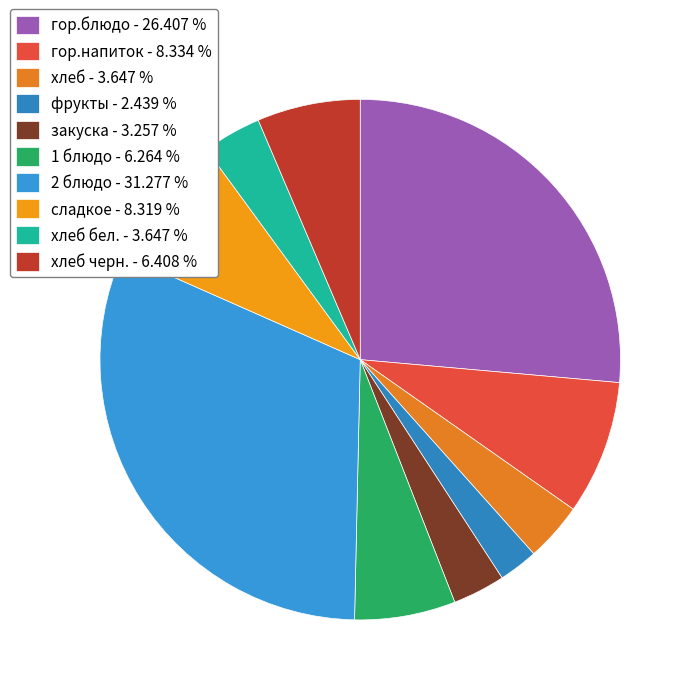

How many slices are in this pie chart?

10